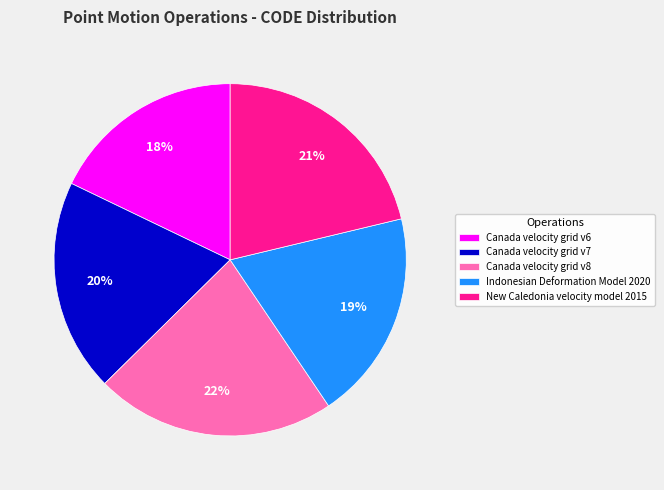

Does any single category account for the majority?

No